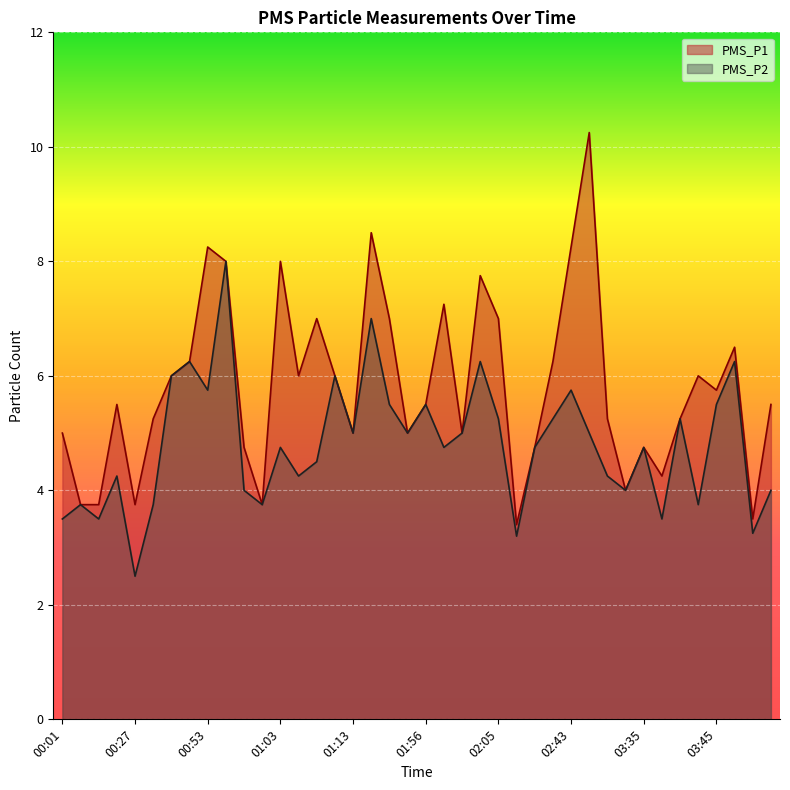

At which label does PMS_P1 first exceed 5?

00:09